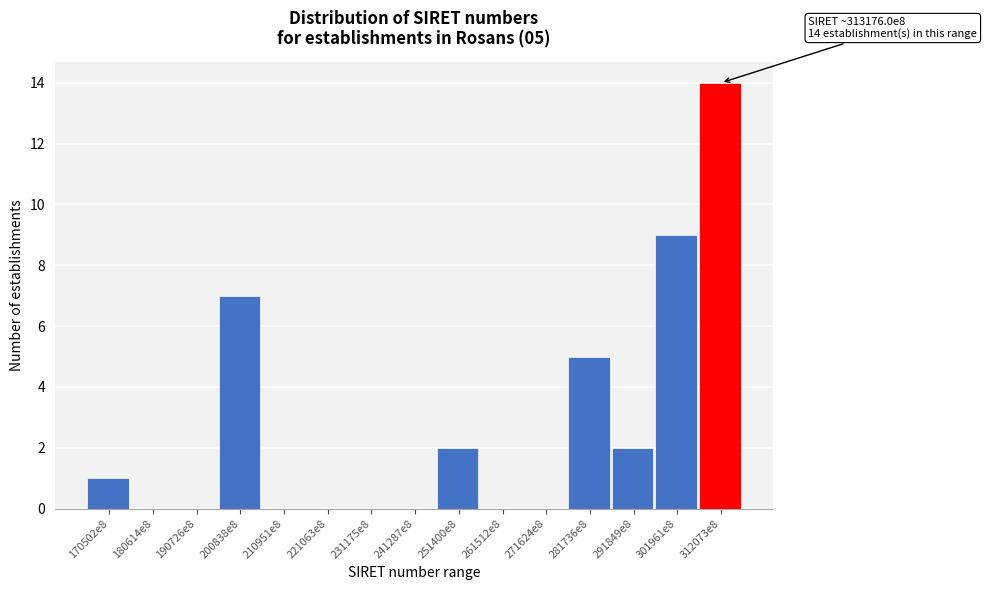

Reading left to right, list all the values displayed in this chart.

170502e8=1	180614e8=0	190726e8=0	200838e8=7	210951e8=0	221063e8=0	231175e8=0	241287e8=0	251400e8=2	261512e8=0	271624e8=0	281736e8=5	291849e8=2	301961e8=9	312073e8=14